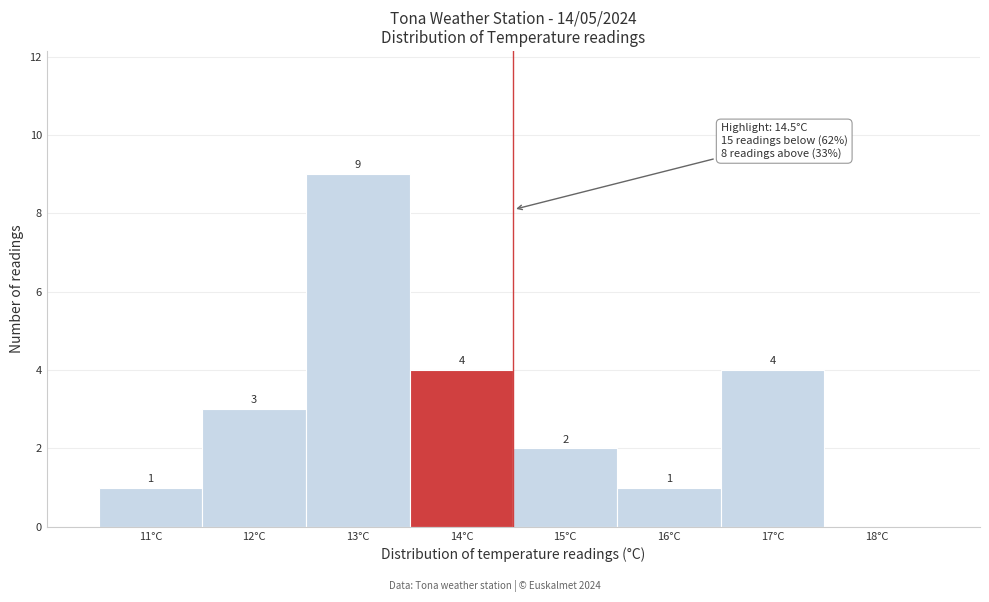

Reading right to left, list all the values displayed in this chart.

18°C=0	17°C=4	16°C=1	15°C=2	14°C=4	13°C=9	12°C=3	11°C=1